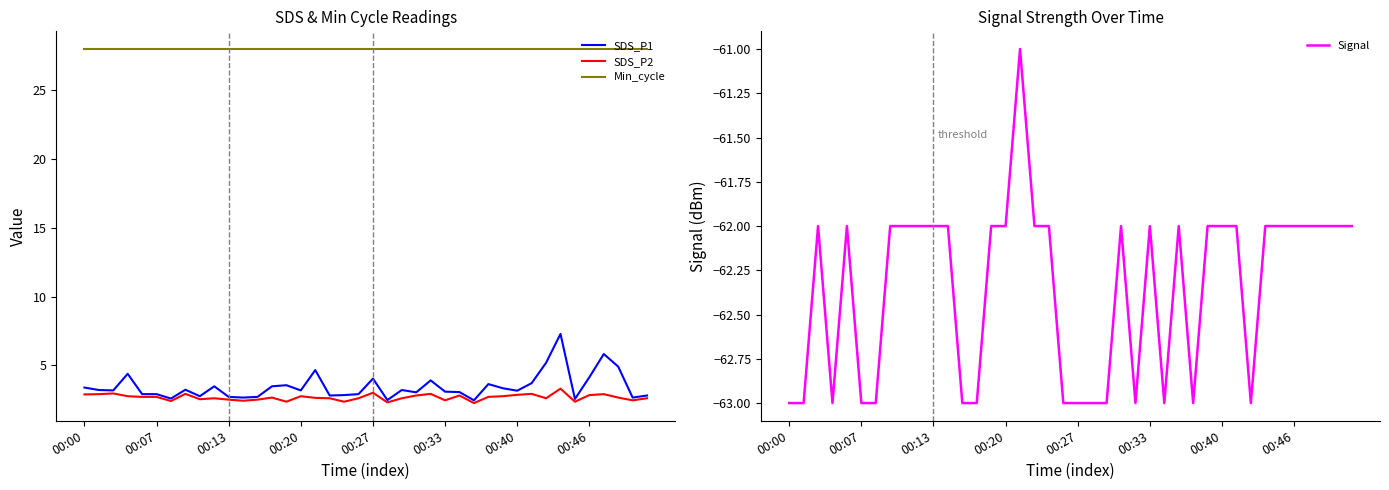

Rank the series at 24 from highest to lowest value.

Min_cycle, SDS_P1, SDS_P2, Signal